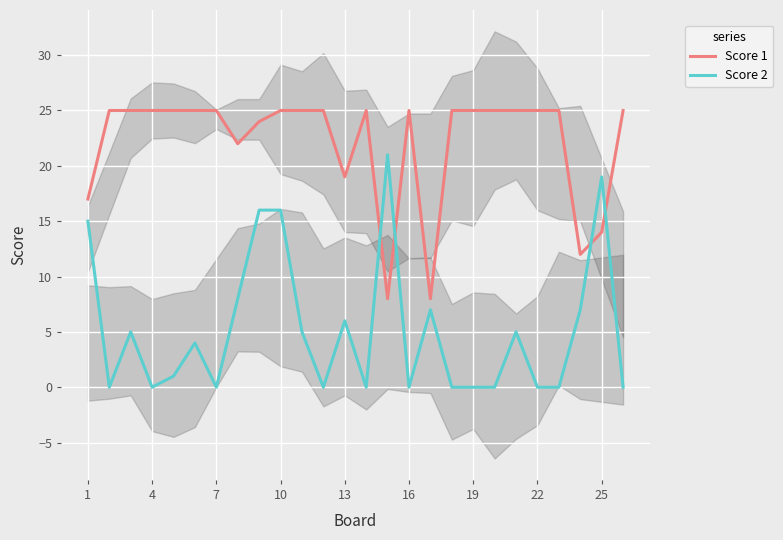

Which series has the largest total across all categories?

Score 1